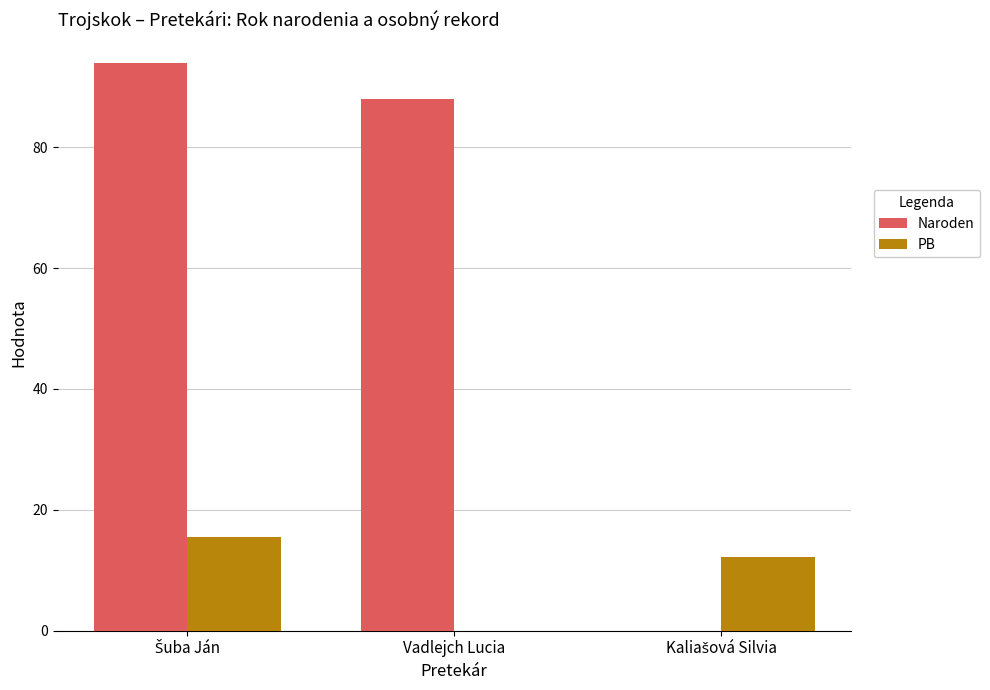

Which series has the largest total across all categories?

Naroden